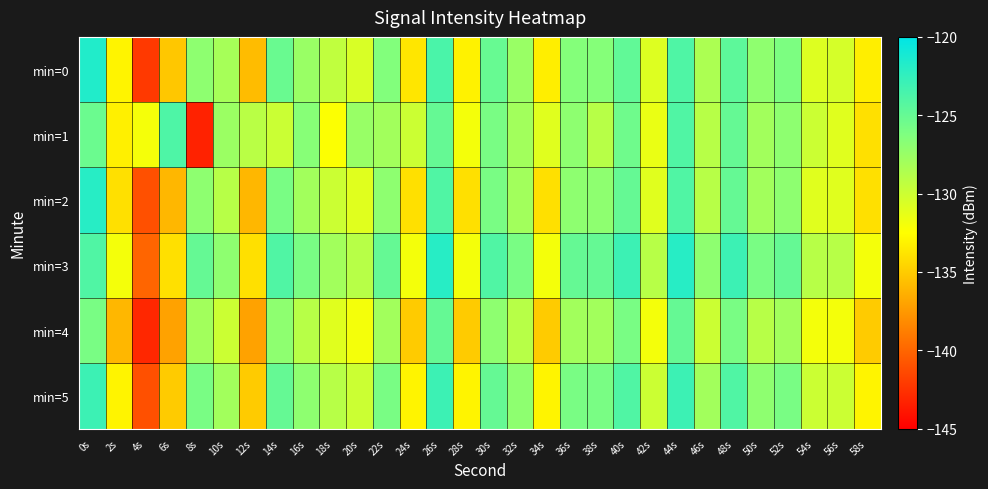

Reading left to right, what are all the values shown in this chart?

min=0: 0s=-121.7	2s=-133.0	4s=-142.1	6s=-135.2	8s=-127.0	10s=-128.2	12s=-135.7	14s=-125.2	16s=-127.6	18s=-129.5	20s=-130.6	22s=-126.4	24s=-133.7	26s=-123.7	28s=-133.1	30s=-125.1	32s=-127.5	34s=-133.3	36s=-126.5	38s=-126.6	40s=-124.8	42s=-130.9	44s=-123.9	46s=-128.5	48s=-124.6	50s=-127.1	52s=-126.1	54s=-130.9	56s=-130.5	58s=-133.3
min=1: 0s=-125.3	2s=-133.2	4s=-132.1	6s=-123.9	8s=-143.2	10s=-127.6	12s=-129.1	14s=-129.9	16s=-126.7	18s=-132.4	20s=-127.5	22s=-128.0	24s=-130.0	26s=-125.0	28s=-132.0	30s=-126.0	32s=-128.0	34s=-131.0	36s=-127.0	38s=-129.0	40s=-125.5	42s=-131.5	44s=-124.0	46s=-129.0	48s=-125.0	50s=-128.0	52s=-127.0	54s=-130.0	56s=-131.0	58s=-134.0
min=2: 0s=-122.0	2s=-134.0	4s=-141.0	6s=-136.0	8s=-127.0	10s=-129.0	12s=-136.0	14s=-126.0	16s=-128.0	18s=-130.0	20s=-131.0	22s=-127.0	24s=-134.0	26s=-124.0	28s=-134.0	30s=-126.0	32s=-128.0	34s=-134.0	36s=-127.0	38s=-127.0	40s=-125.0	42s=-131.0	44s=-124.0	46s=-129.0	48s=-125.0	50s=-128.0	52s=-127.0	54s=-131.0	56s=-131.0	58s=-134.0
min=3: 0s=-124.0	2s=-132.0	4s=-140.0	6s=-134.0	8s=-125.0	10s=-127.0	12s=-134.0	14s=-124.0	16s=-126.0	18s=-128.0	20s=-129.0	22s=-125.0	24s=-132.0	26s=-122.0	28s=-132.0	30s=-124.0	32s=-126.0	34s=-132.0	36s=-125.0	38s=-125.0	40s=-123.0	42s=-129.0	44s=-122.0	46s=-127.0	48s=-123.0	50s=-126.0	52s=-125.0	54s=-129.0	56s=-129.0	58s=-132.0
min=4: 0s=-126.0	2s=-136.0	4s=-143.0	6s=-137.0	8s=-128.0	10s=-130.0	12s=-137.0	14s=-127.0	16s=-129.0	18s=-131.0	20s=-132.0	22s=-128.0	24s=-135.0	26s=-125.0	28s=-135.0	30s=-127.0	32s=-129.0	34s=-135.0	36s=-128.0	38s=-128.0	40s=-126.0	42s=-132.0	44s=-125.0	46s=-130.0	48s=-126.0	50s=-129.0	52s=-128.0	54s=-132.0	56s=-132.0	58s=-135.0
min=5: 0s=-123.0	2s=-133.0	4s=-141.0	6s=-135.0	8s=-126.0	10s=-128.0	12s=-135.0	14s=-125.0	16s=-127.0	18s=-129.0	20s=-130.0	22s=-126.0	24s=-133.0	26s=-123.0	28s=-133.0	30s=-125.0	32s=-127.0	34s=-133.0	36s=-126.0	38s=-126.0	40s=-124.0	42s=-130.0	44s=-123.0	46s=-128.0	48s=-124.0	50s=-127.0	52s=-126.0	54s=-130.0	56s=-130.0	58s=-133.0